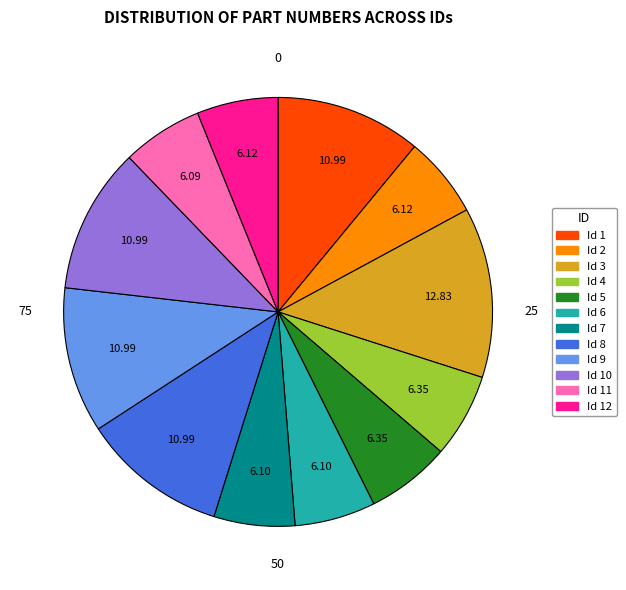

To the nearest percent, what is the difference between the largest and smallest slice percentages?

7%